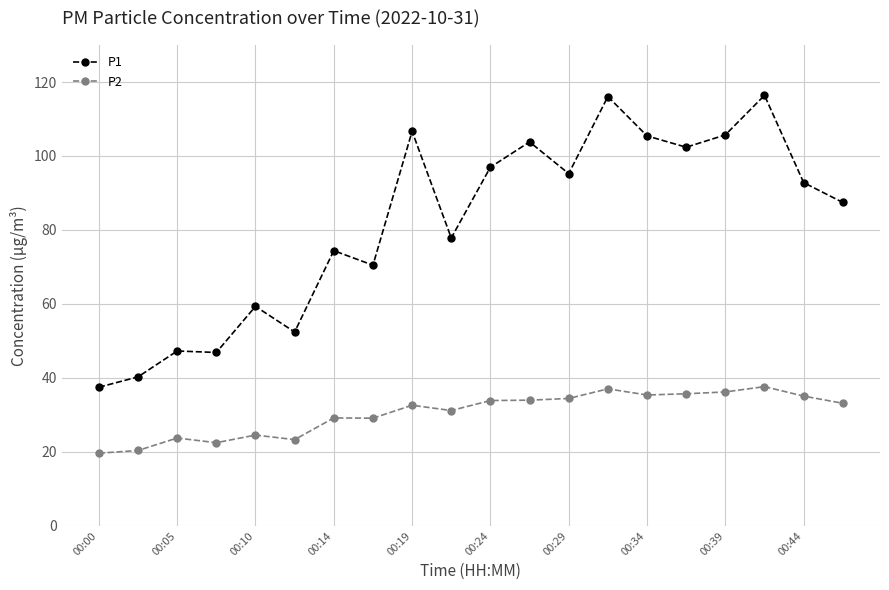

Which series has the largest total across all categories?

P1